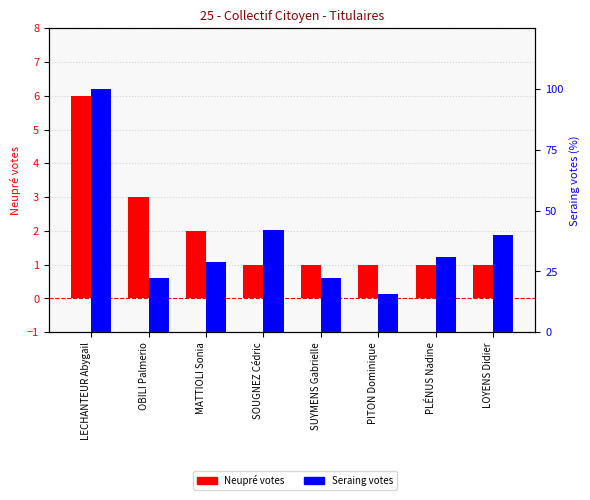

Reading right to left, what are all the values shown in this chart?

Neupré: 1.0	1.0	1.0	1.0	1.0	2.0	3.0	6.0
Seraing: 40.0	31.1	15.6	22.2	42.2	28.9	22.2	100.0